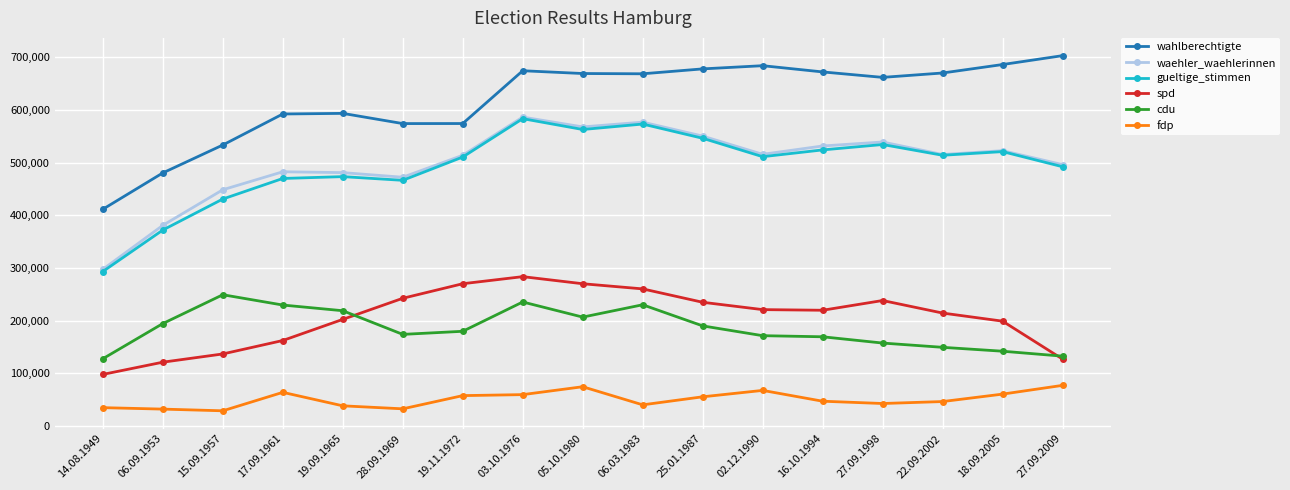

True or false: waehler_waehlerinnen and fdp cross at least once.

False